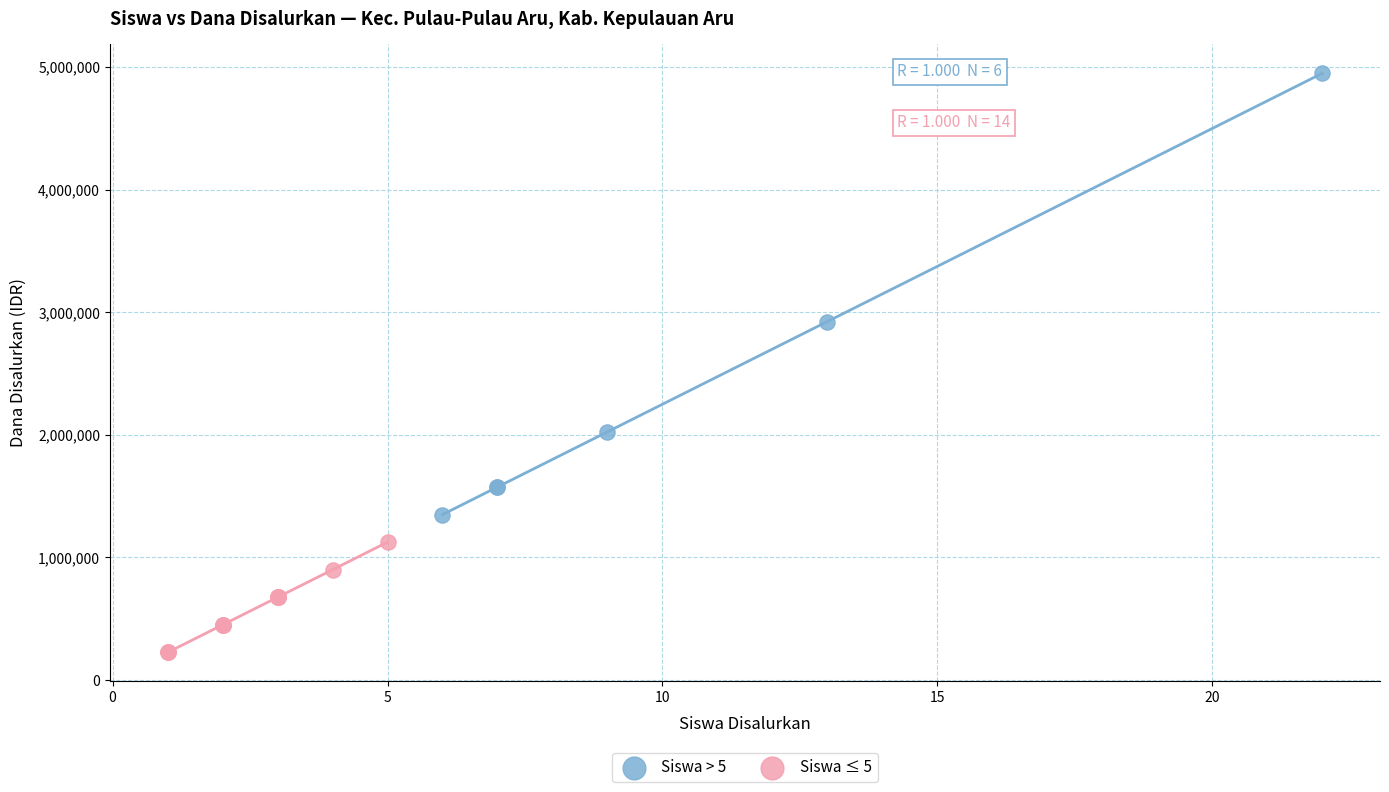

Which series has the widest spread of Y values?

Siswa > 5